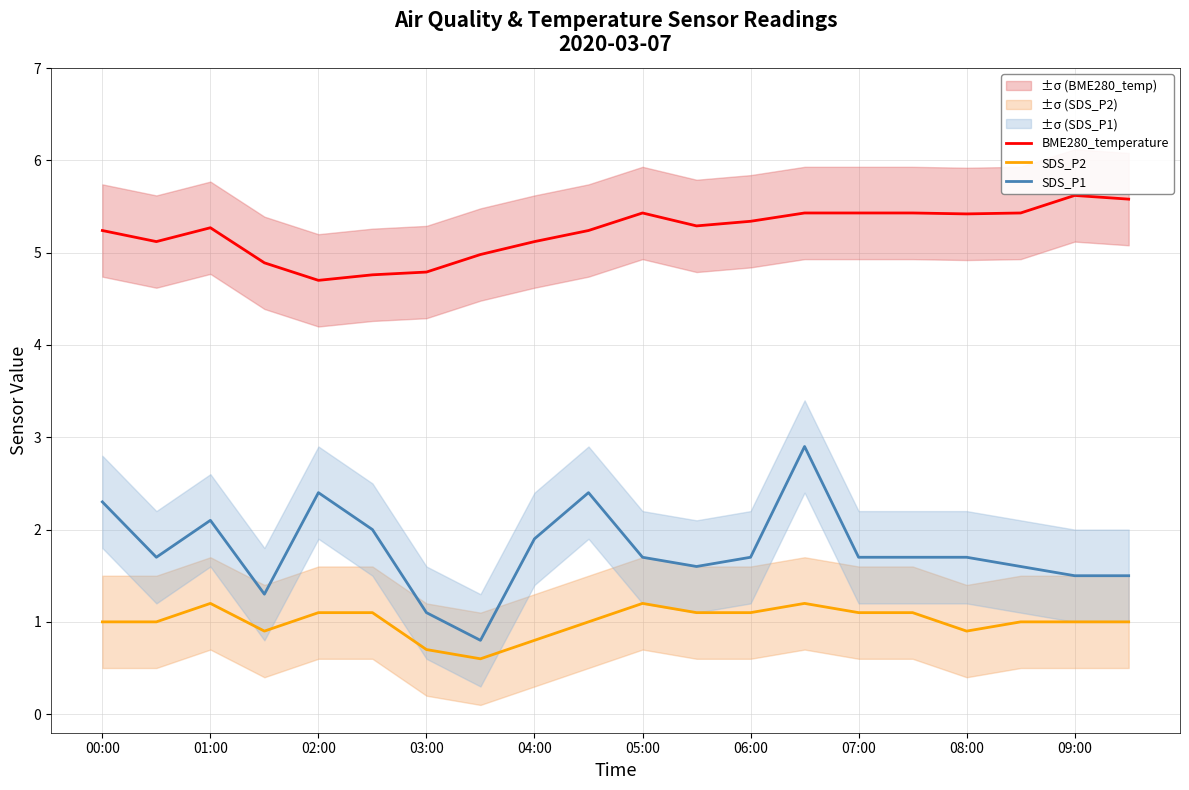

Which series has the largest total across all categories?

BME280_temperature